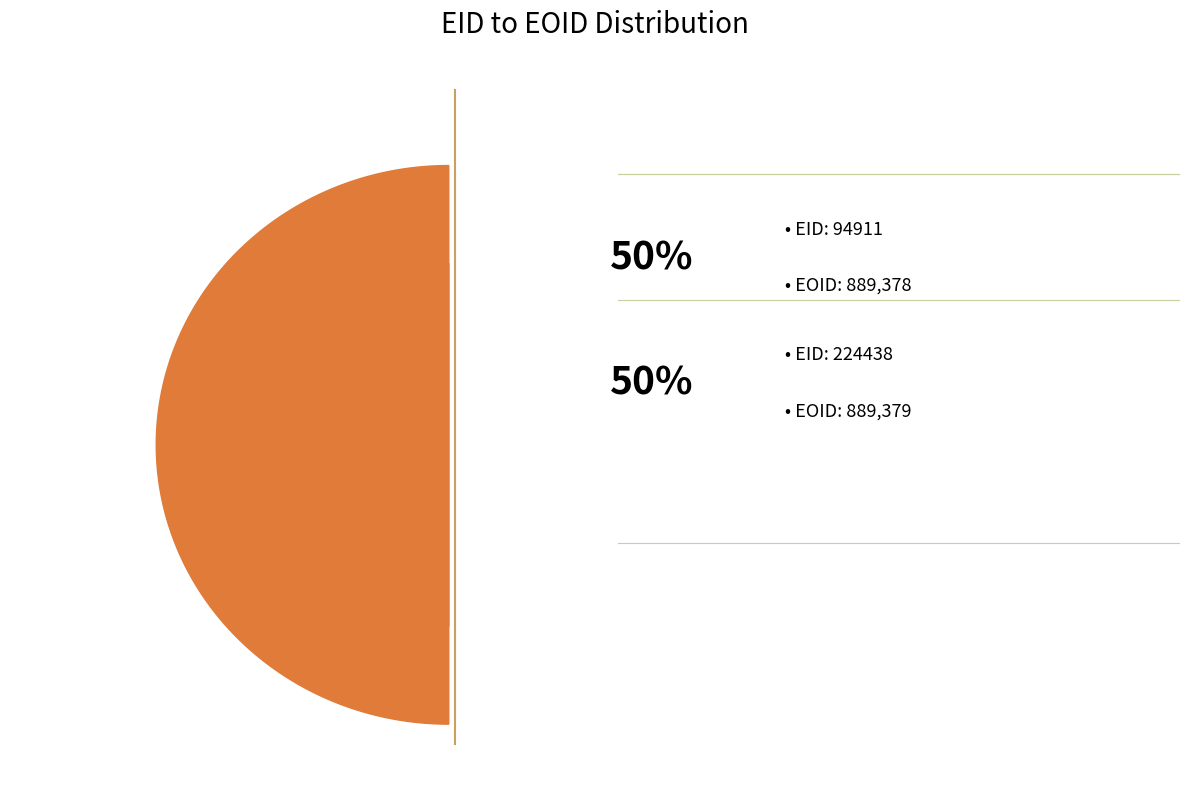

Count the number of slices in the pie.

2